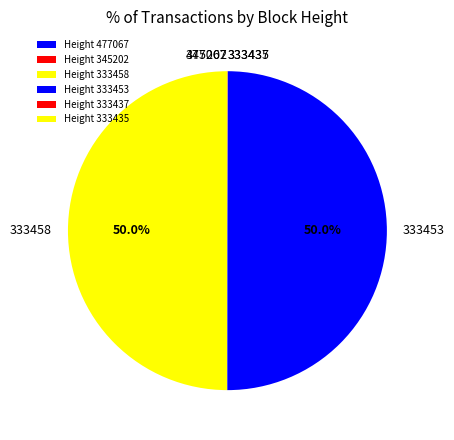

What is the smallest slice in the pie chart?

477067